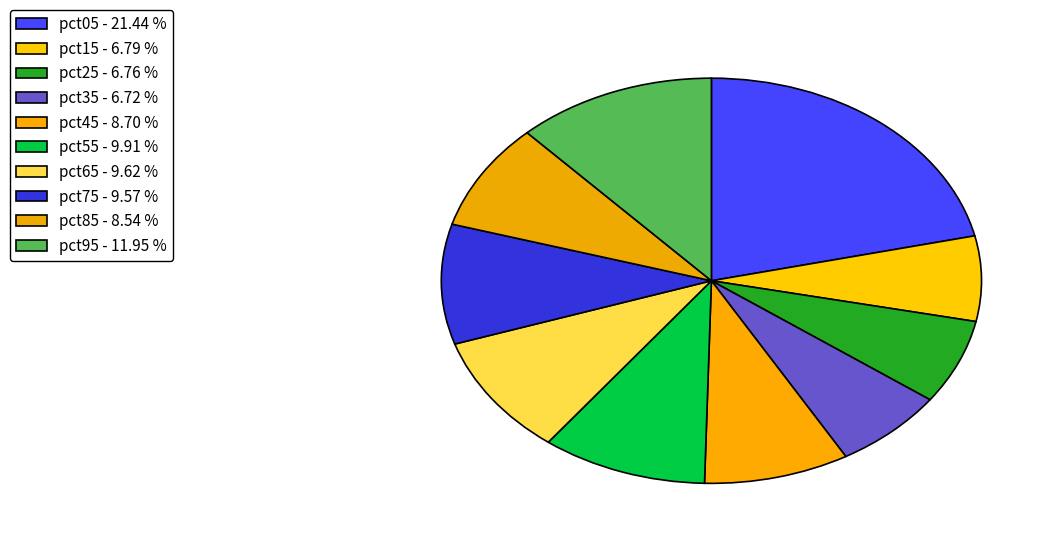

Count the number of slices in the pie.

10